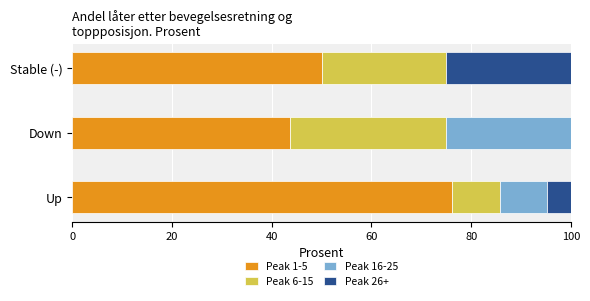

What are all the series names shown in the legend?

Peak 1-5, Peak 6-15, Peak 16-25, Peak 26+